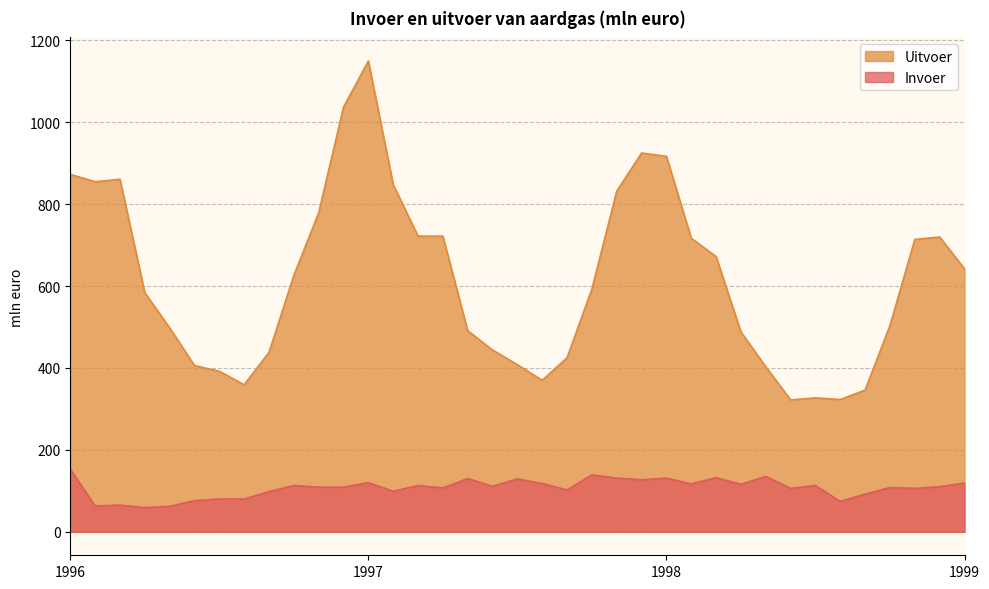

Does the chart have visible grid lines?

Yes